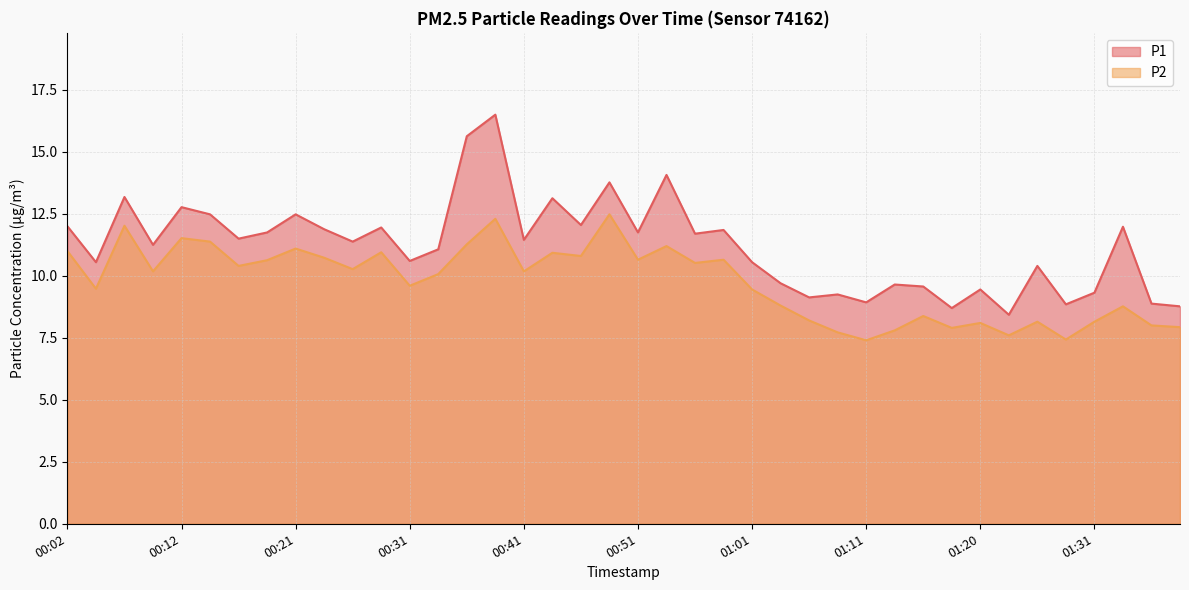

What is the average value of the P1 series?

11.2